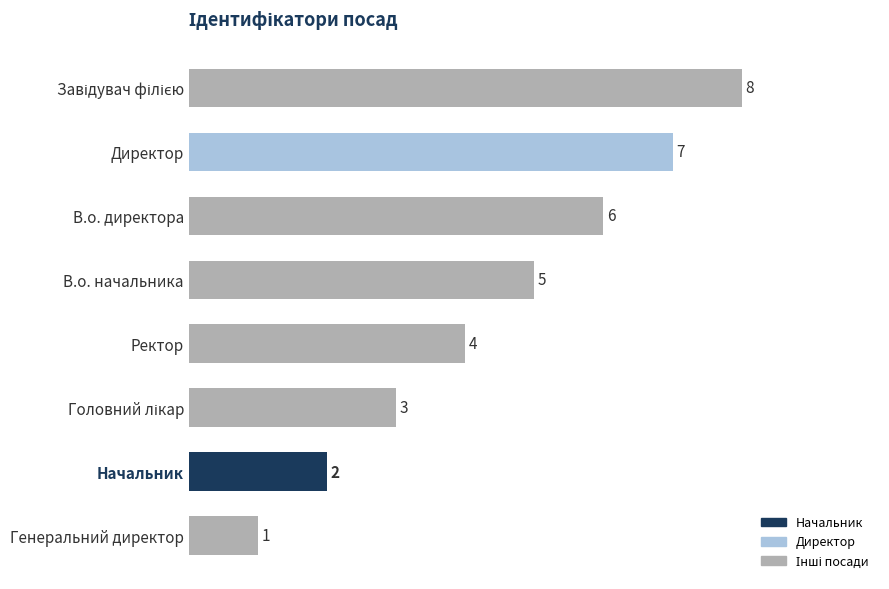

What position from the top is Ректор?

5